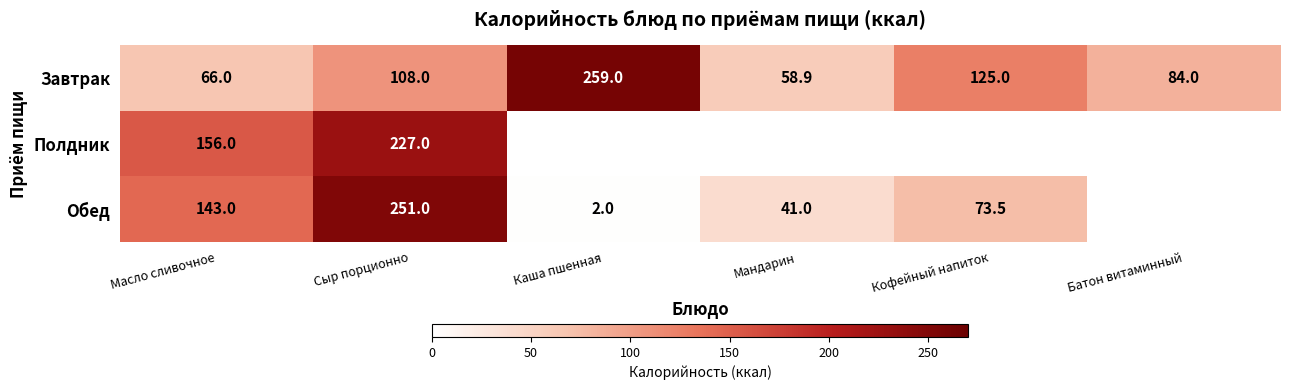

What is the total value across all series at Масло сливочное?

365.0